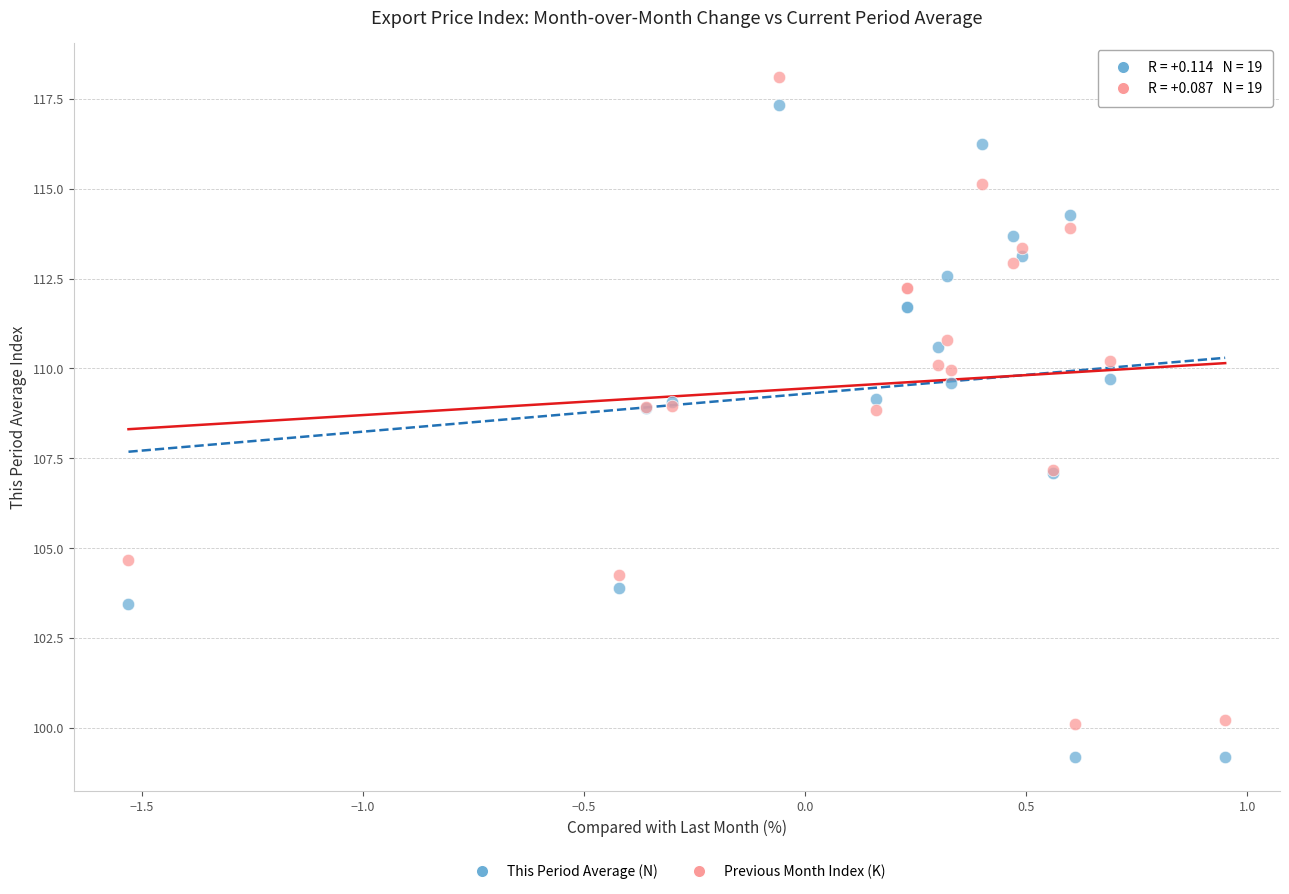

What is the X range (max minus min) for the scatter plot?

2.5